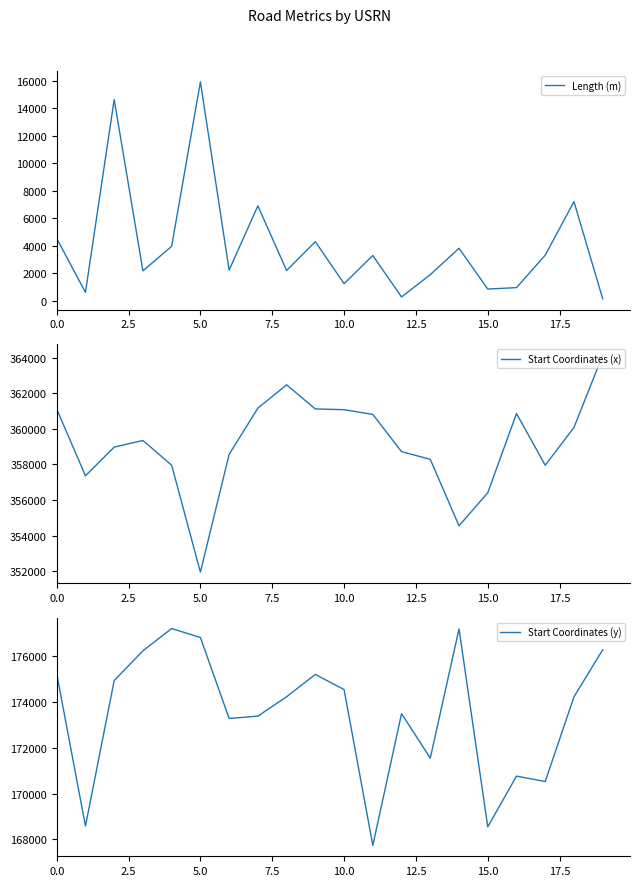

What is the label of the 3rd point from the right?

17